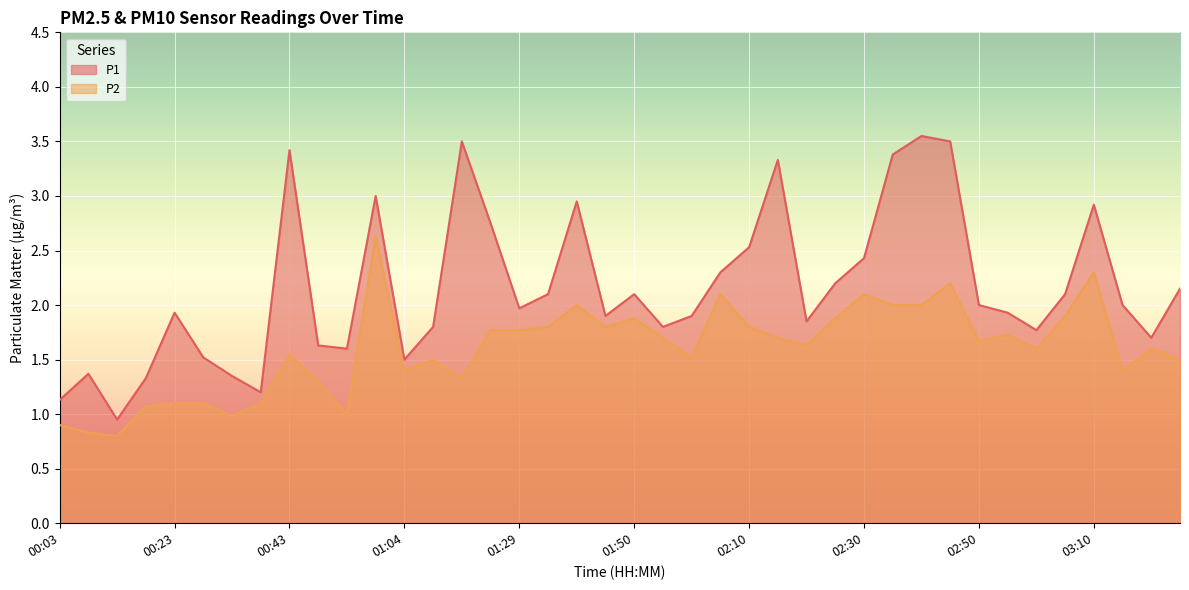

How many data points in P2 are less than 1?

4